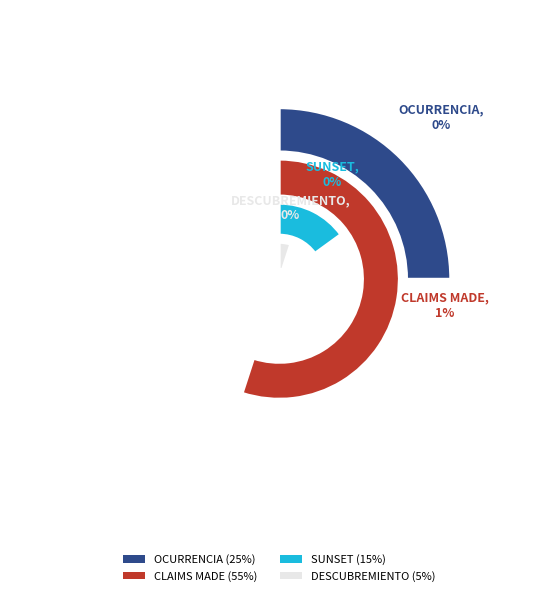

The SUNSET slice represents 15% of the pie. True or false?

True